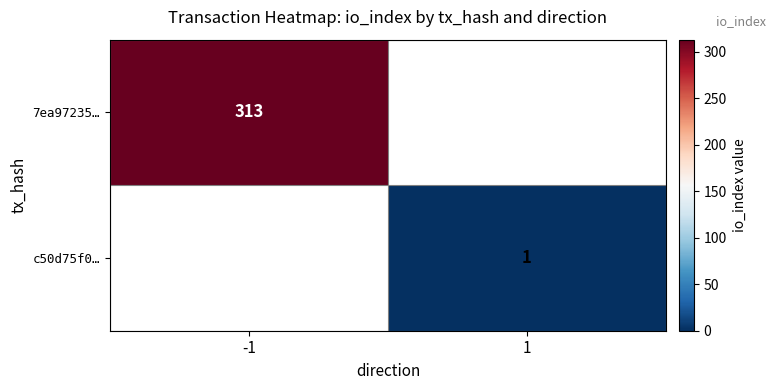

Is it true that 7ea97235… equals 134 at -1?

False